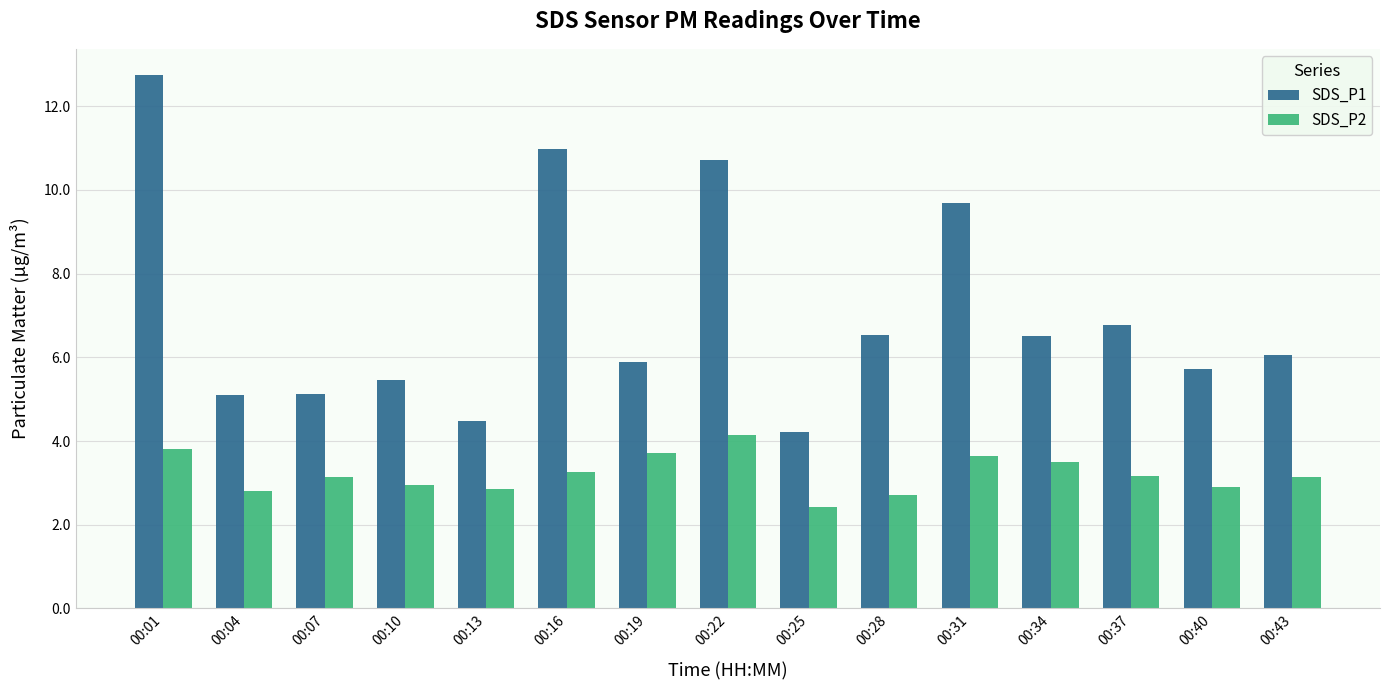

Count the number of categories in the chart.

15